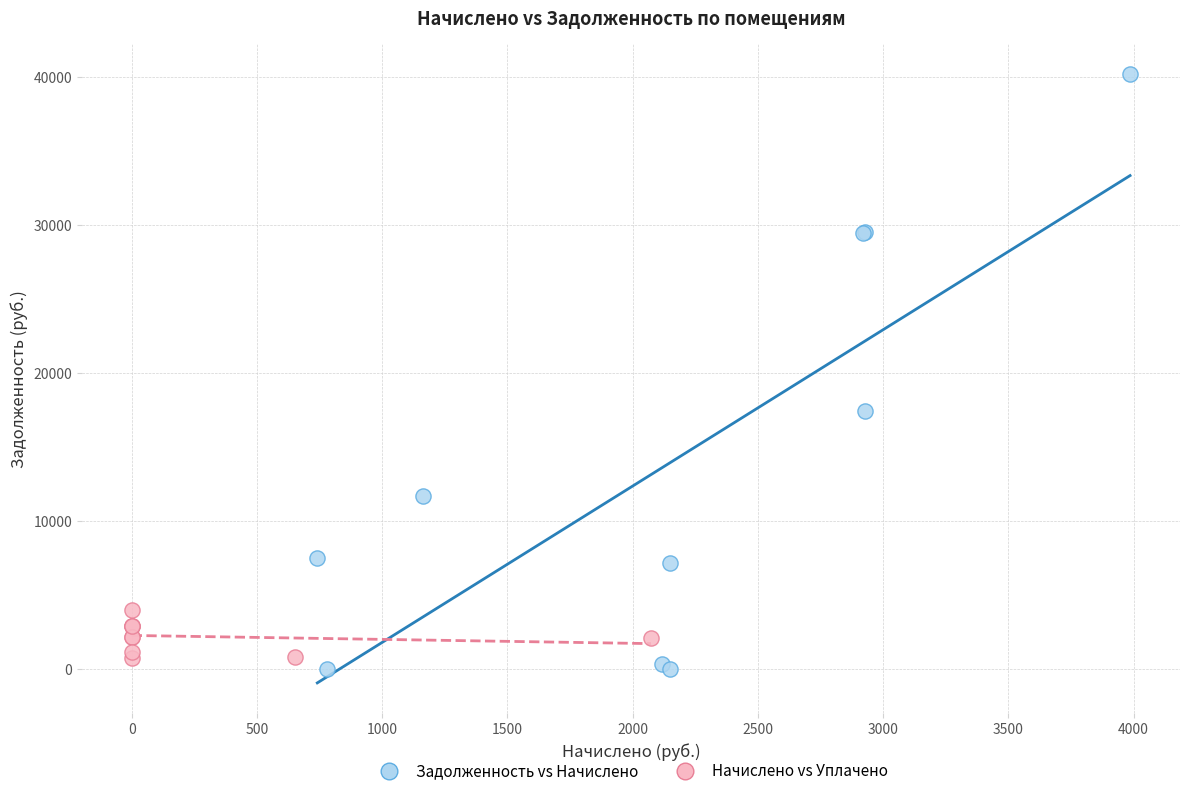

What are all the series names shown in the legend?

Задолженность vs Начислено, Начислено vs Уплачено